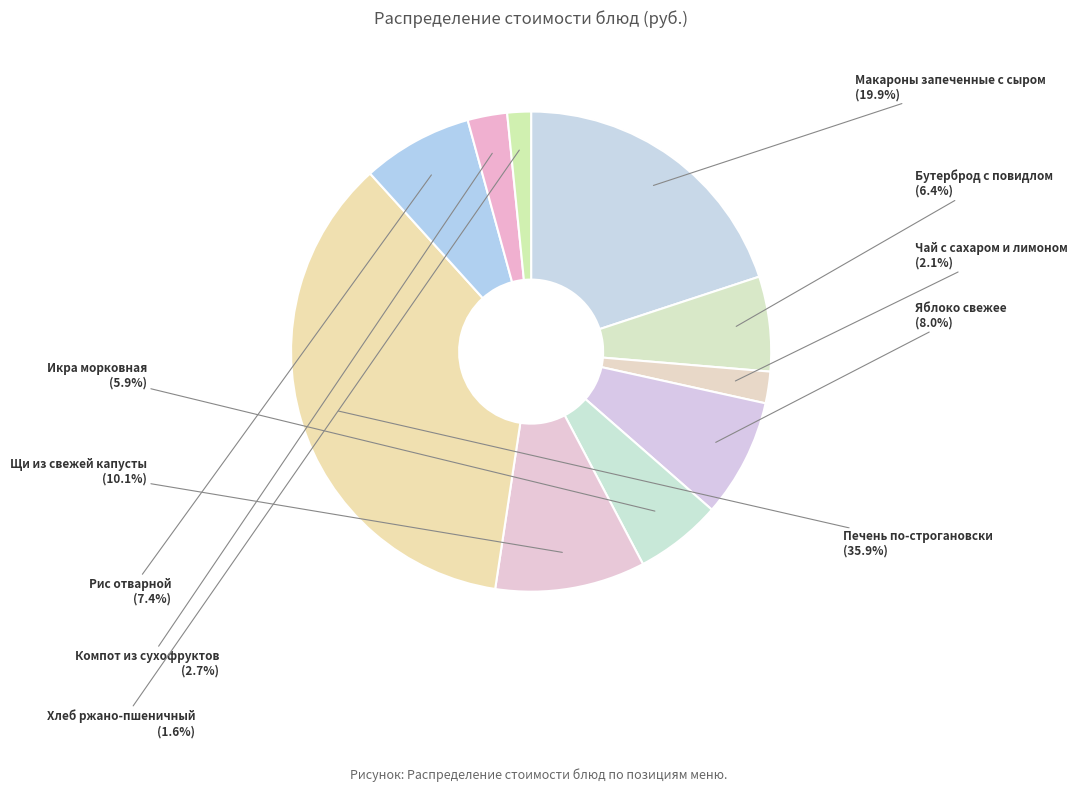

How many segments does this pie chart have?

10